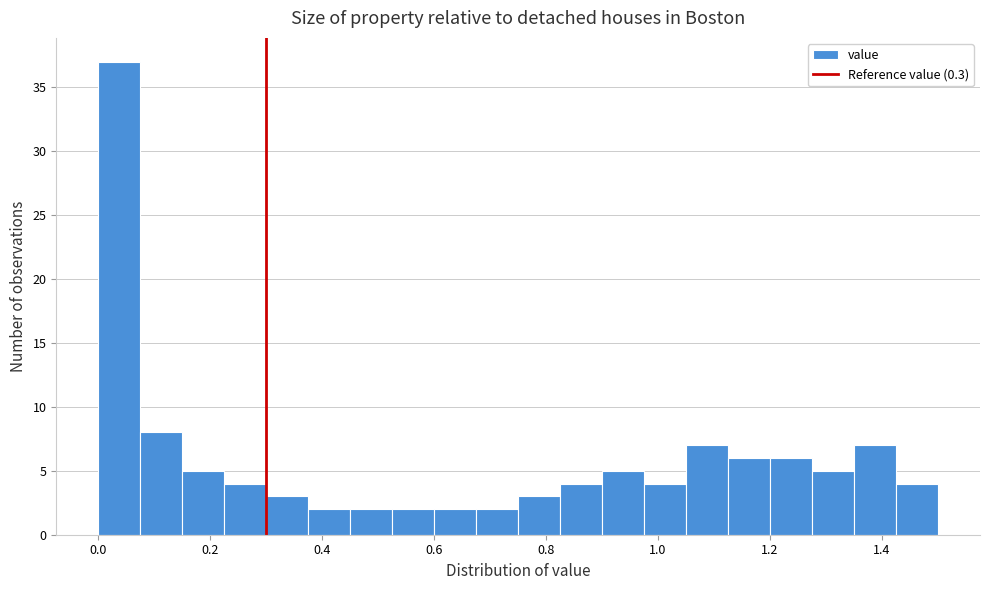

Around what value on the x-axis is the tallest bar? Give the approximate position of its centre, as read against the axis.

0.04